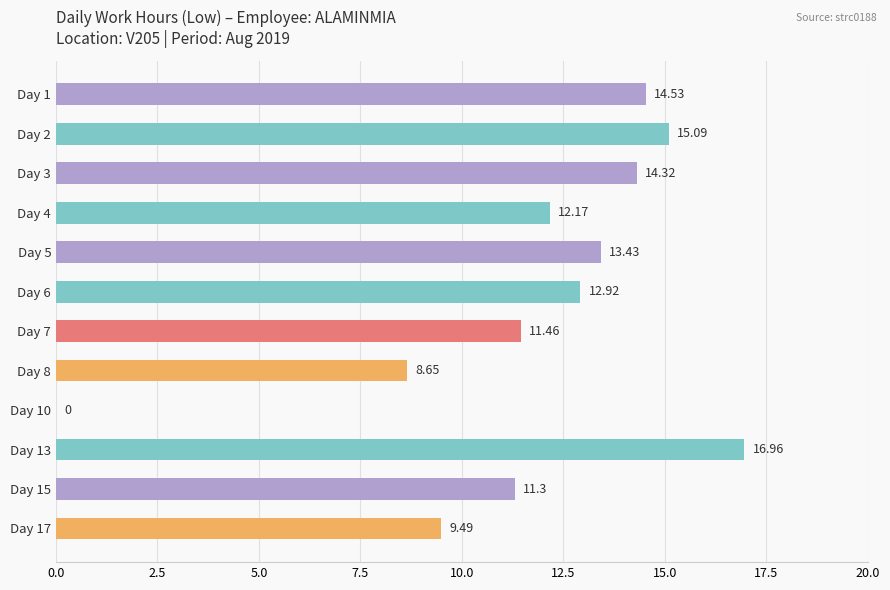

Which has a higher value, Day 15 or Day 6?

Day 6